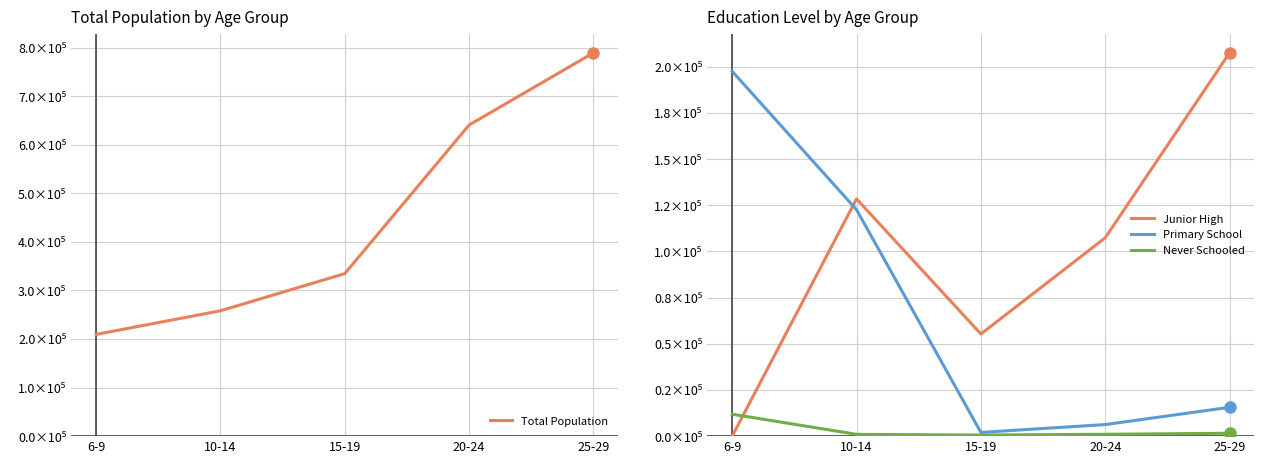

What is the value of the Never Schooled point at the 1st from the left?

11866